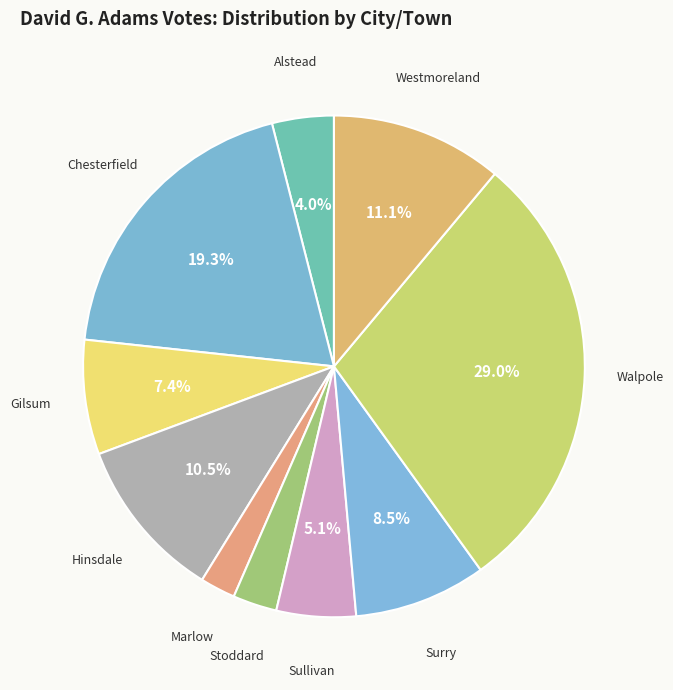

How many segments does this pie chart have?

10